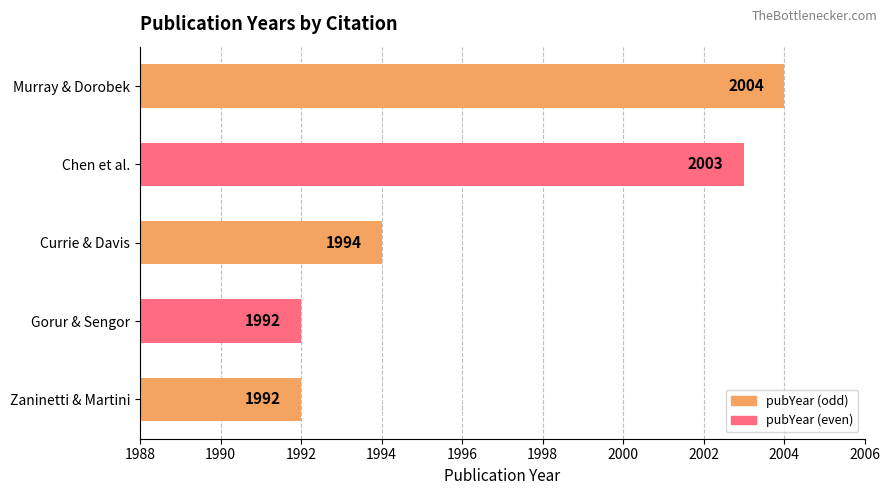

How many distinct data groups are displayed?

1